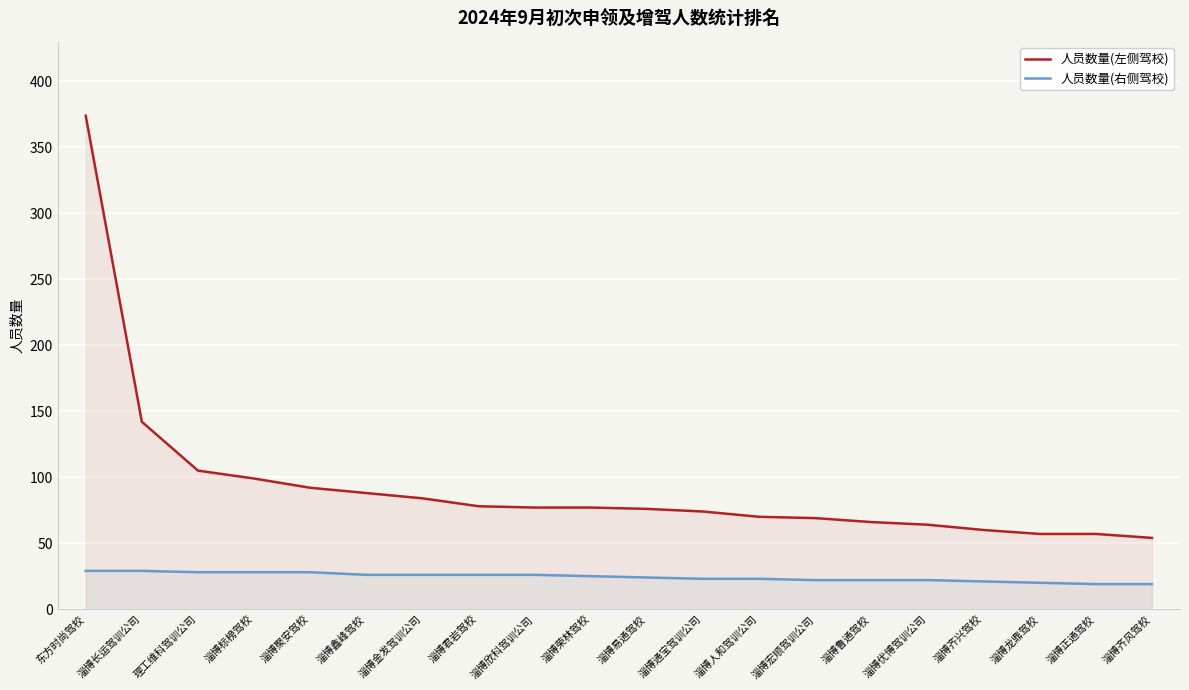

What is the value of the 人员数量(右侧驾校) point at the 16th from the left?

22